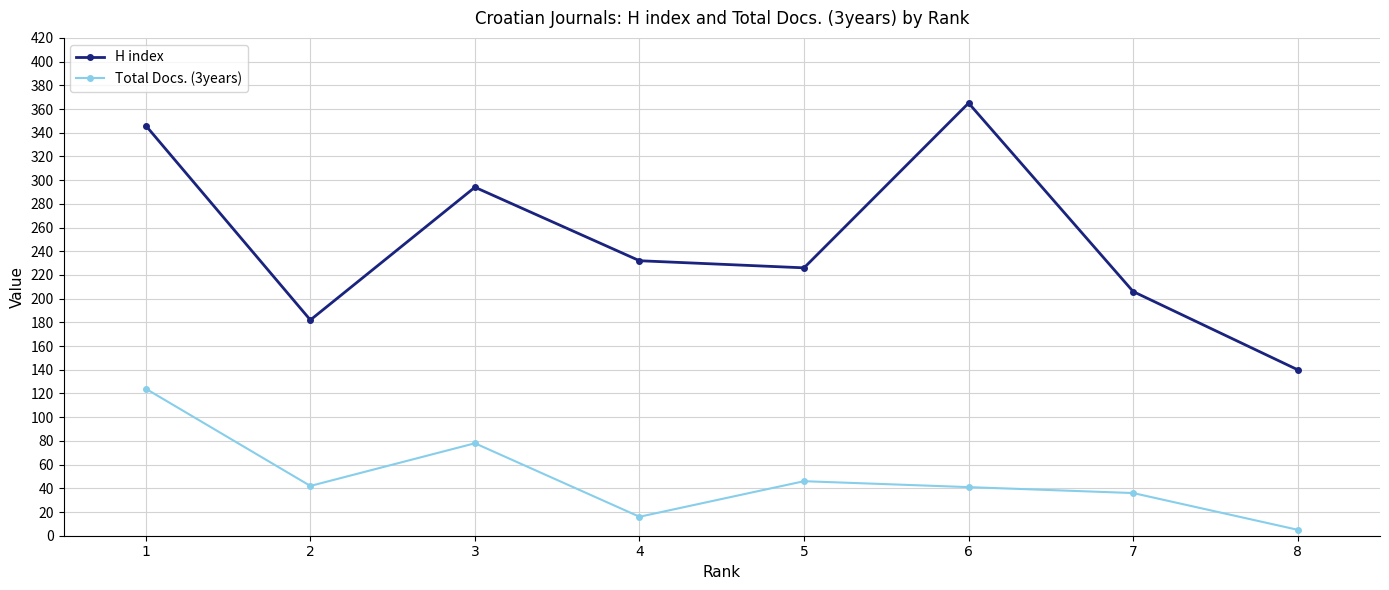

Does the chart display data point markers on the line(s)?

Yes